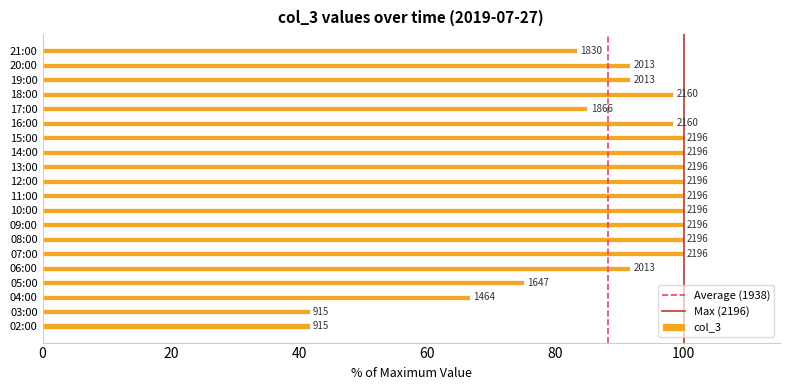

How many bars are there in total?

20